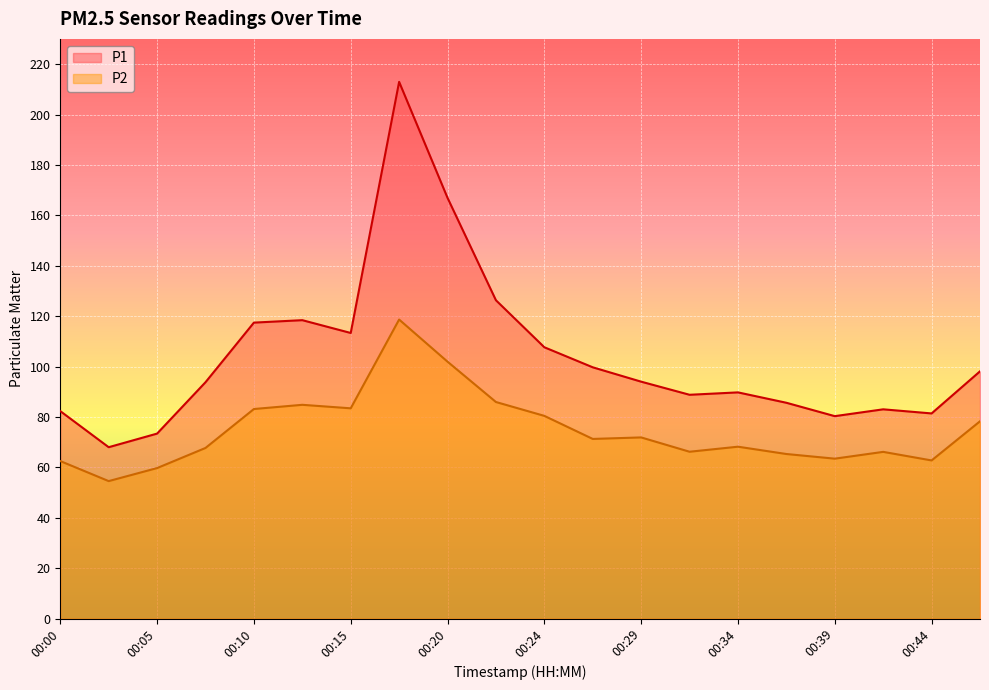

What is the difference between the maximum and minimum values in the P2 series?

64.1